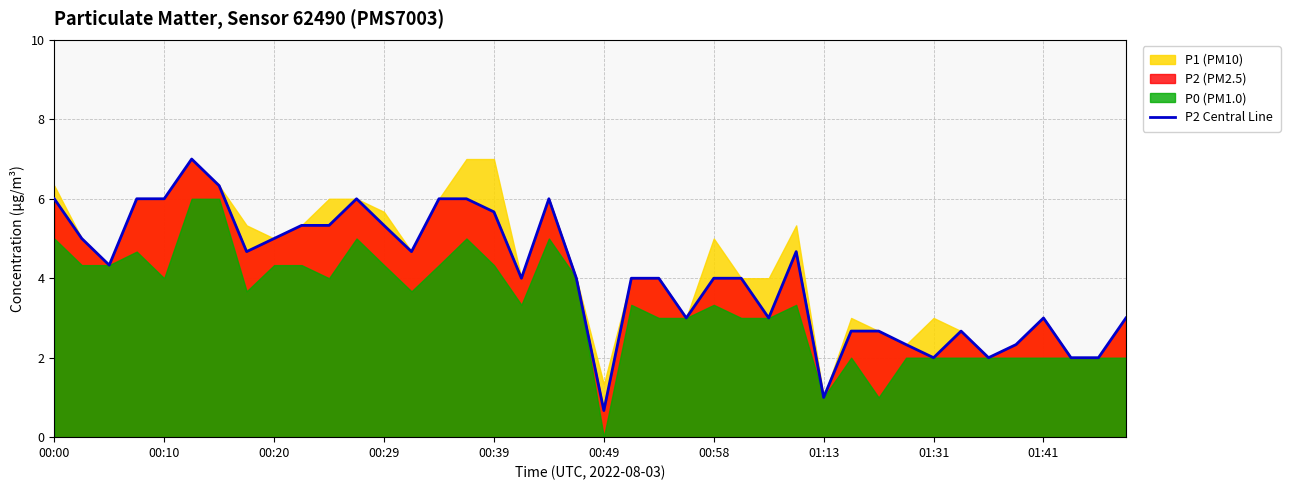

The value of P2 Central Line at 00:20 is 5.0. True or false?

True